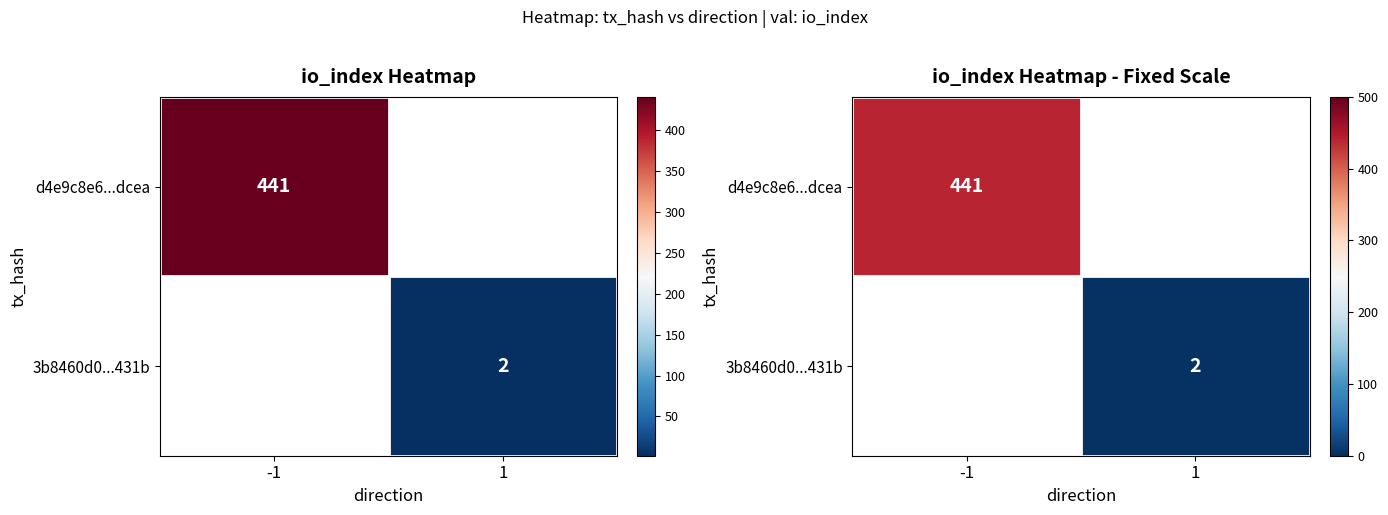

List the series in order of their overall mean, highest first.

d4e9c8e6...dcea, 3b8460d0...431b